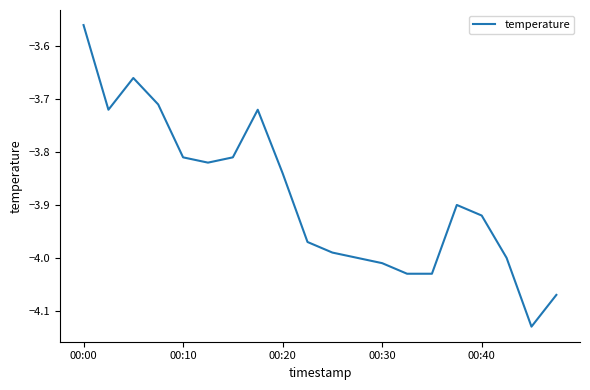

What is the difference between the maximum and minimum values?

0.6